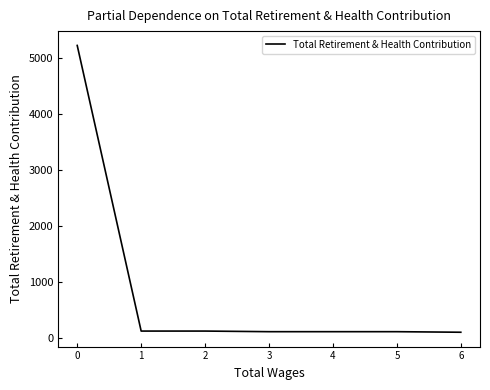

What value does the data have at 1, to the nearest 10?

130